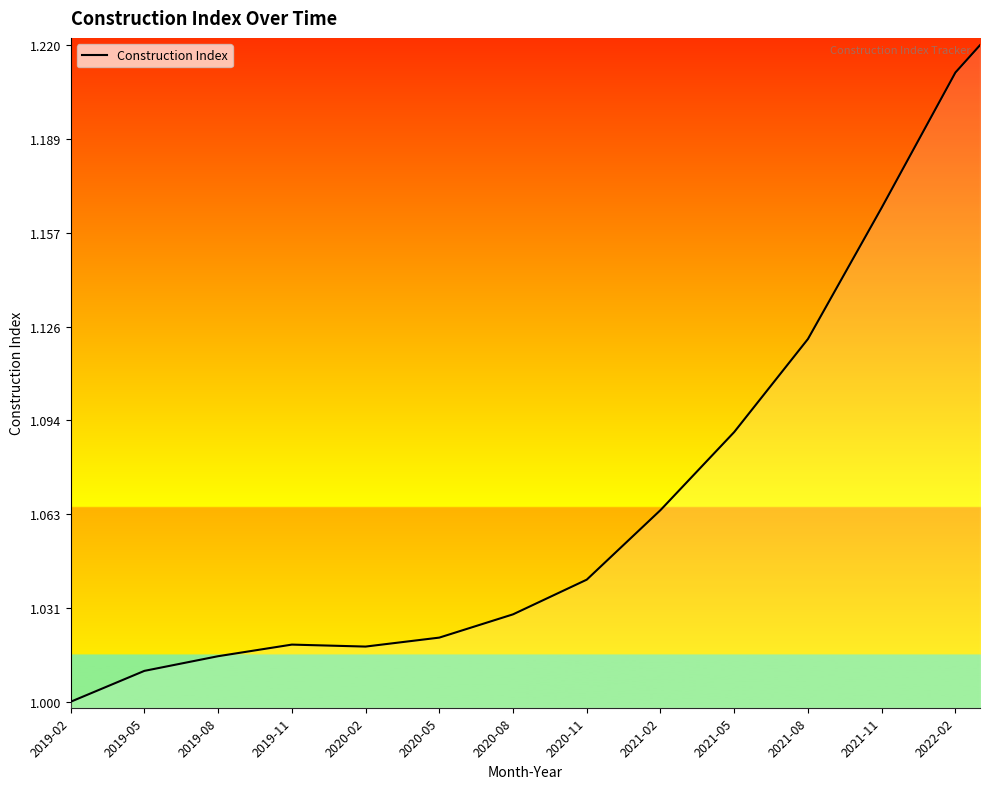

Does the chart have visible grid lines?

No